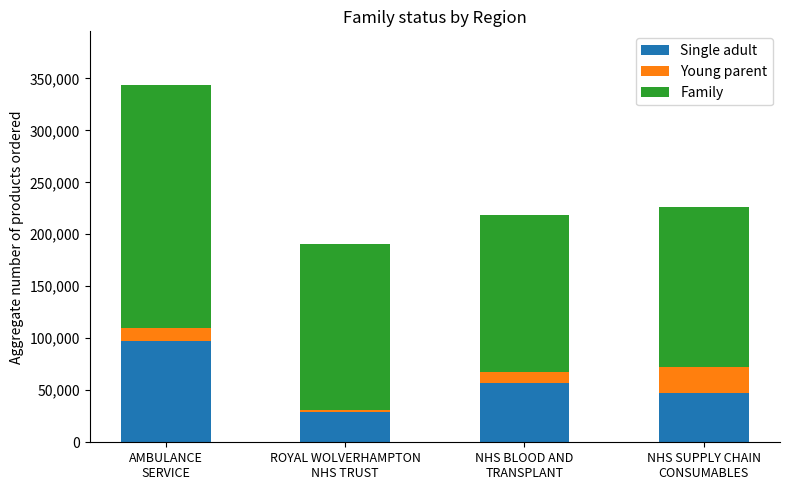

How many distinct data groups are displayed?

3